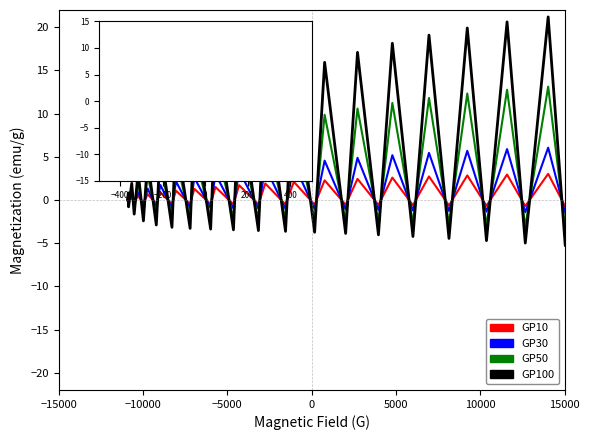

Rank the series by their maximum value, from lowest to highest.

GP10, GP30, GP50, GP100